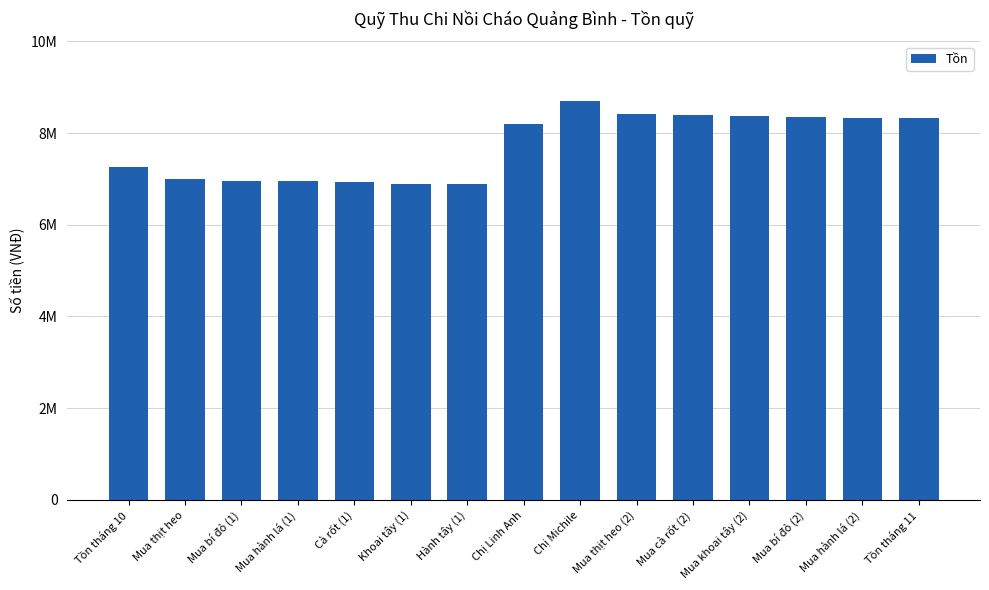

Does the chart contain any negative values?

No